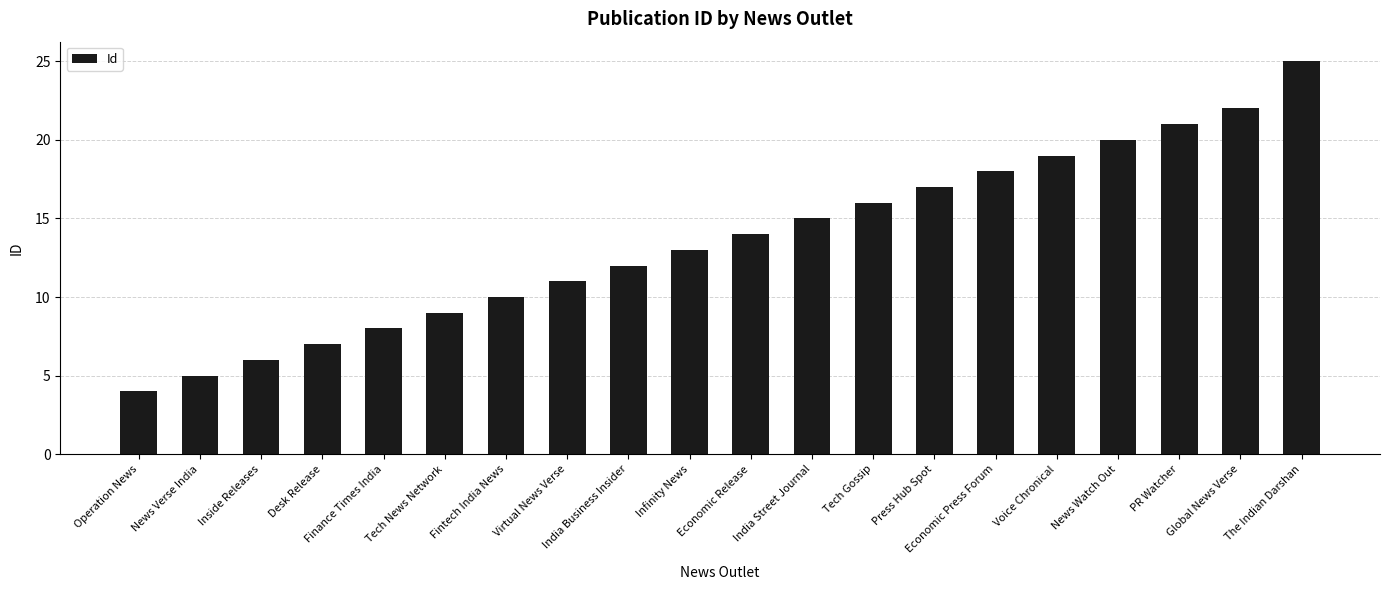

What is the change in value from Inside Releases to The Indian Darshan?

+19